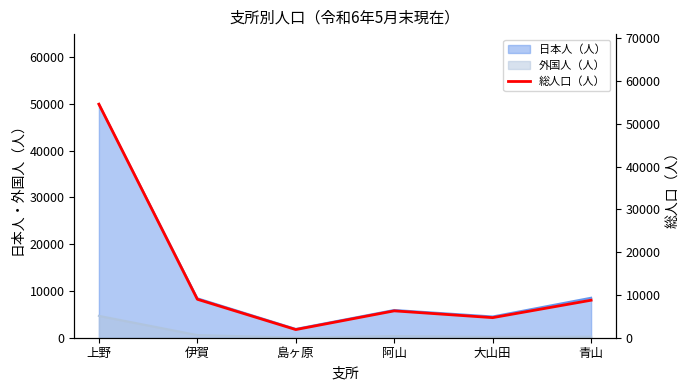

How many lines are shown in the chart?

1